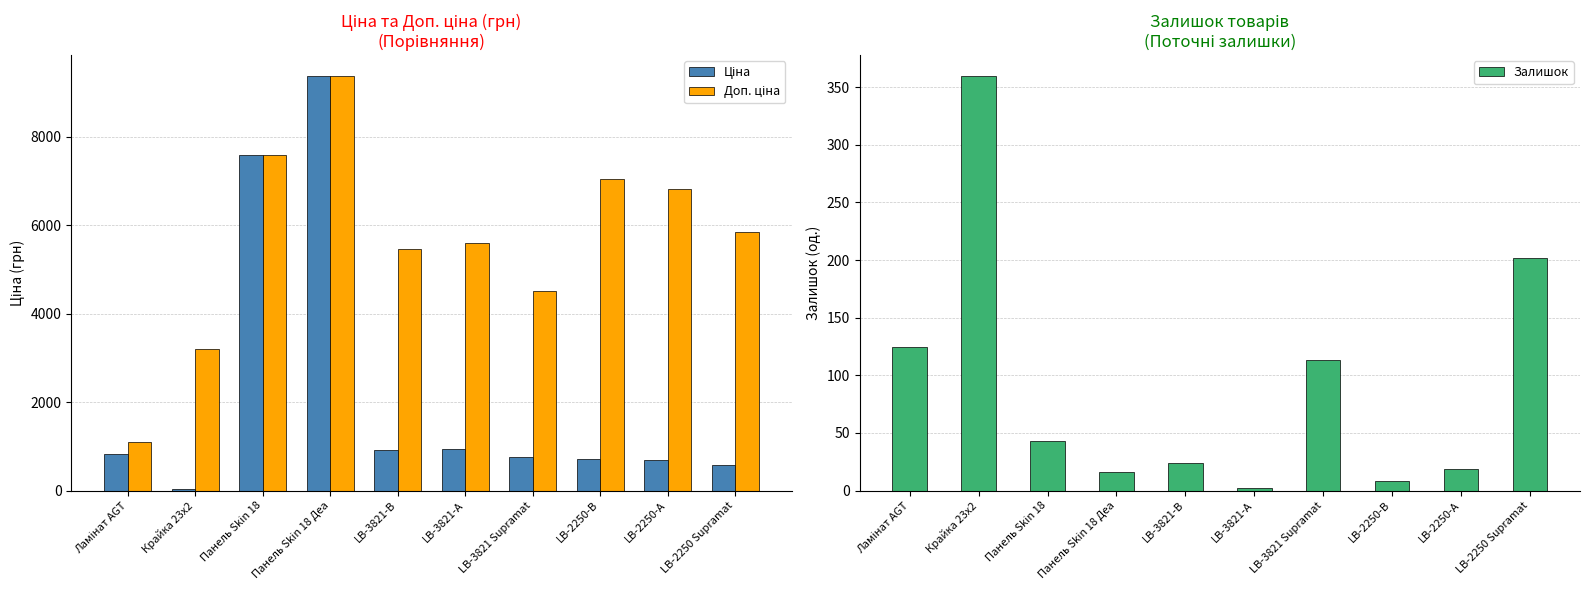

At LB-2250 Supramat, list the series in order from largest to smallest.

Доп. ціна, Ціна, Залишок